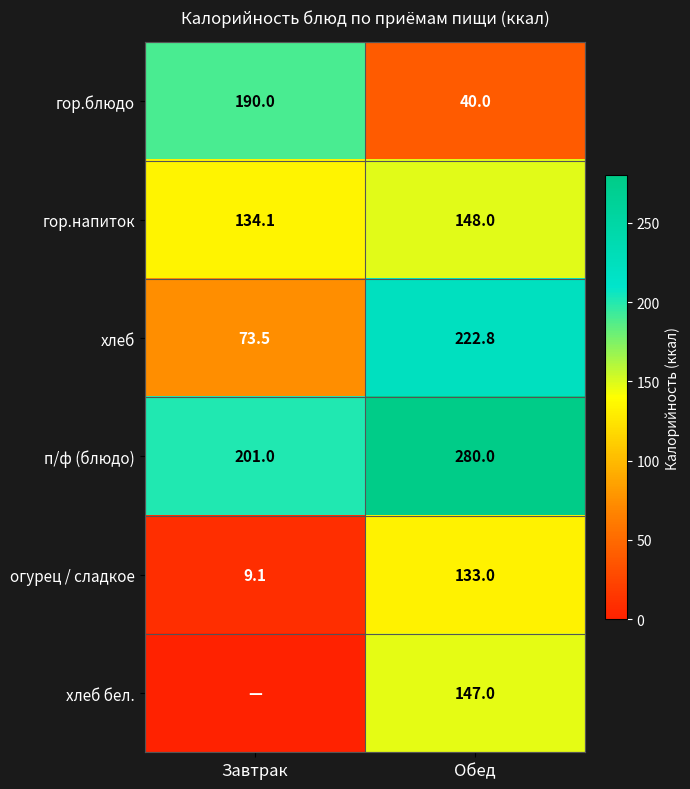

What is the maximum value for гор.напиток?

148.0